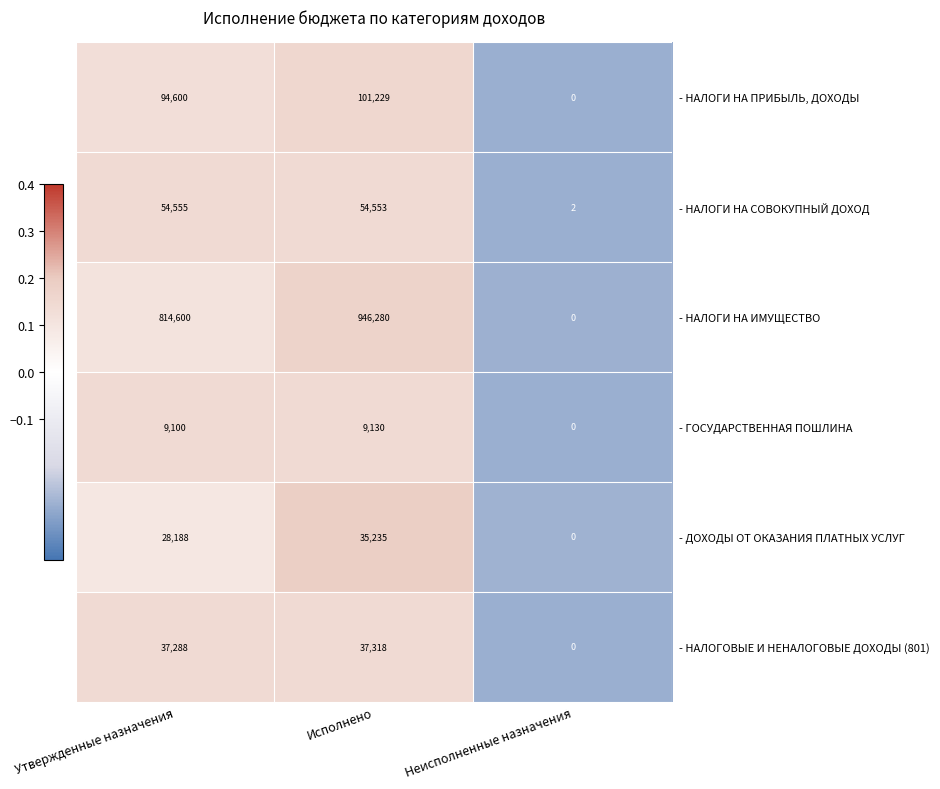

Which series has the largest range (max minus min)?

- НАЛОГИ НА ИМУЩЕСТВО